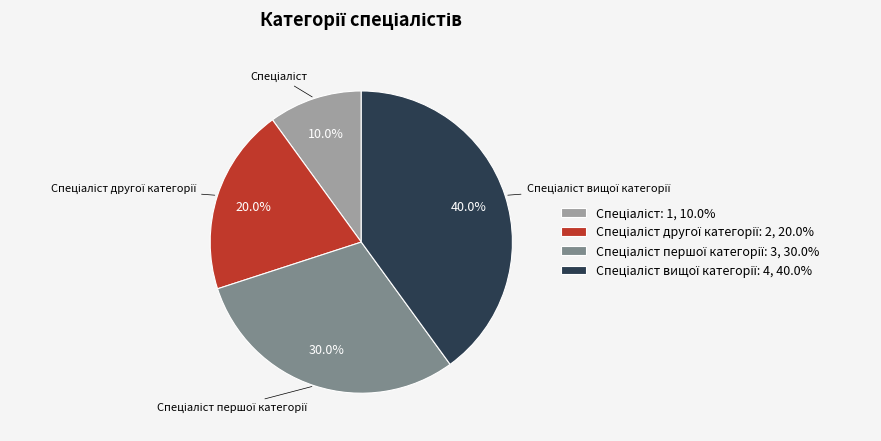

Is there a majority slice in this chart?

No